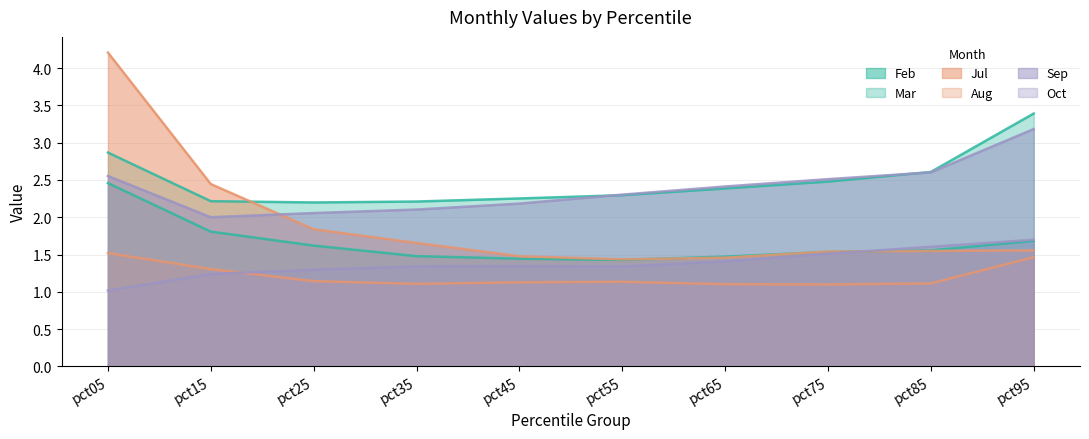

What is the value of the Oct point at the 9th from the left?

1.6